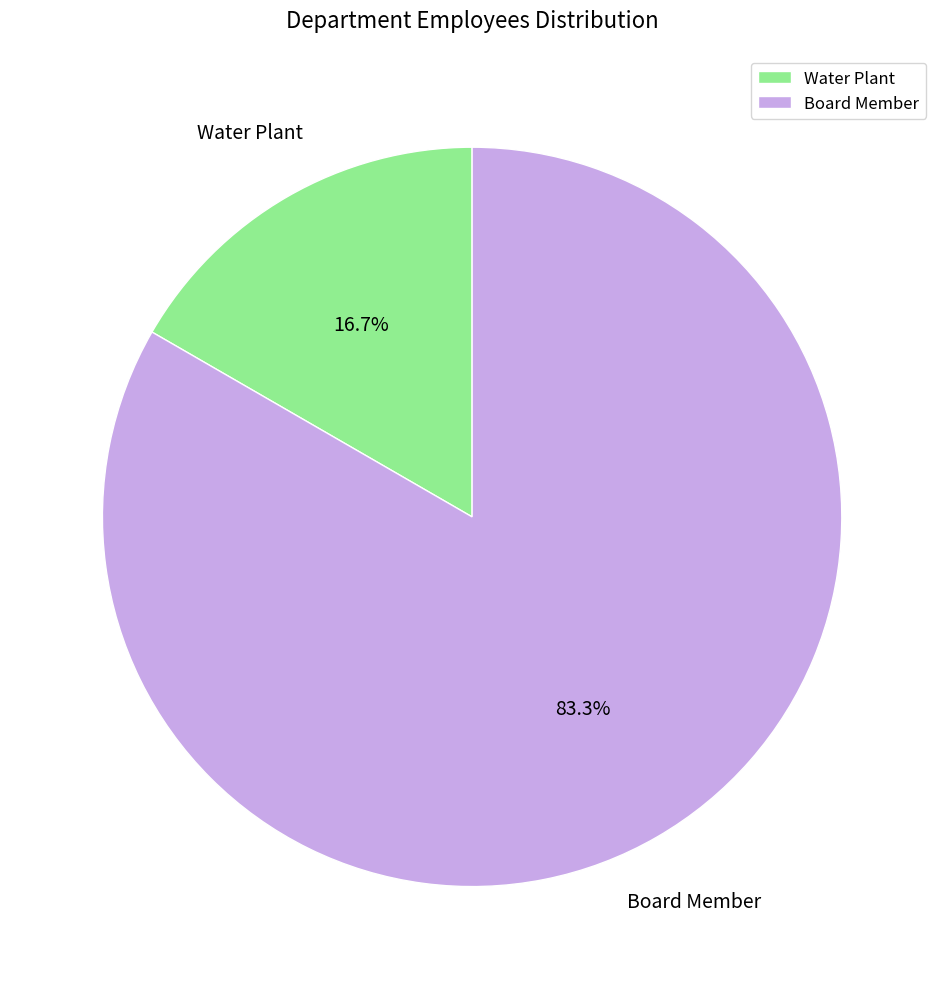

Which slice represents more than half of the pie?

Board Member